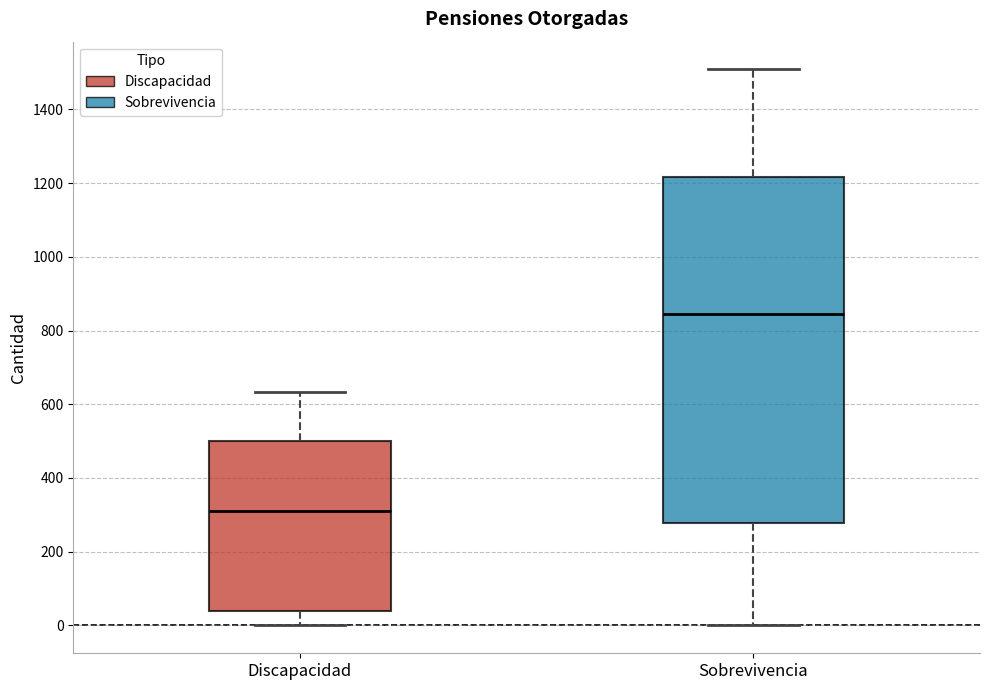

Where is the lower edge of the box for Discapacidad on the y-axis? The values are not printed on the chart, so give them approximately, as read against the axis.

40